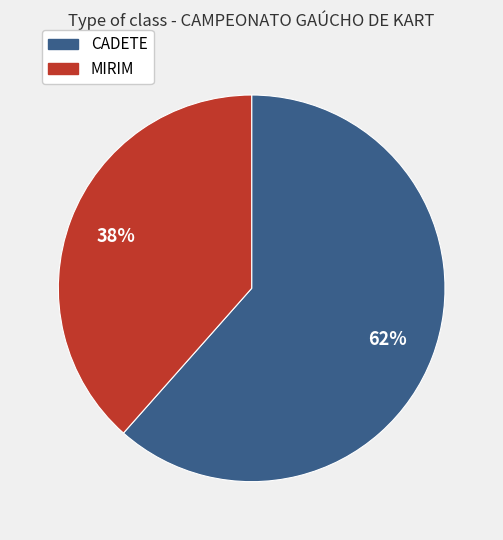

Rank the categories by value from lowest to highest.

MIRIM, CADETE